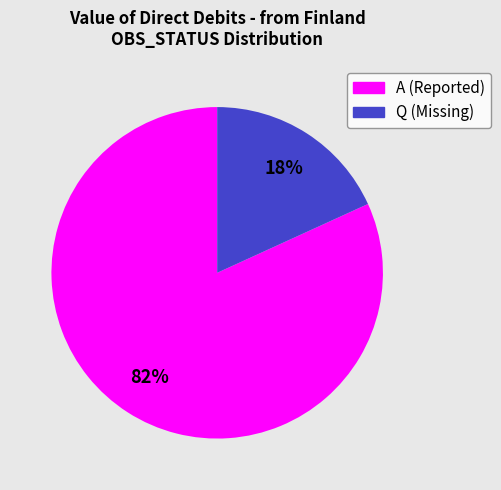

Is there a majority slice in this chart?

Yes